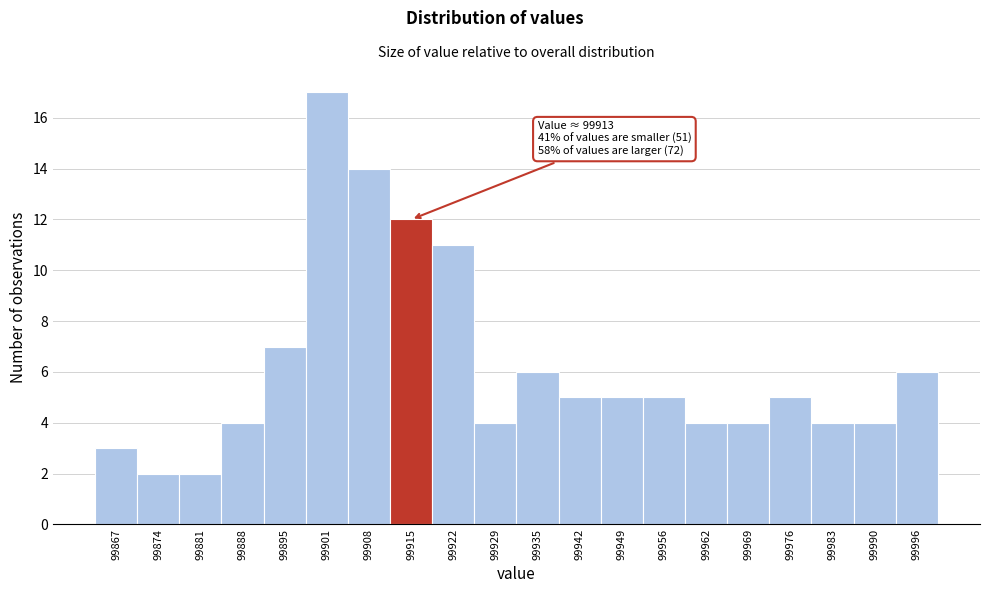

Over which range of the x-axis is the bar tallest?

99898 to 99905